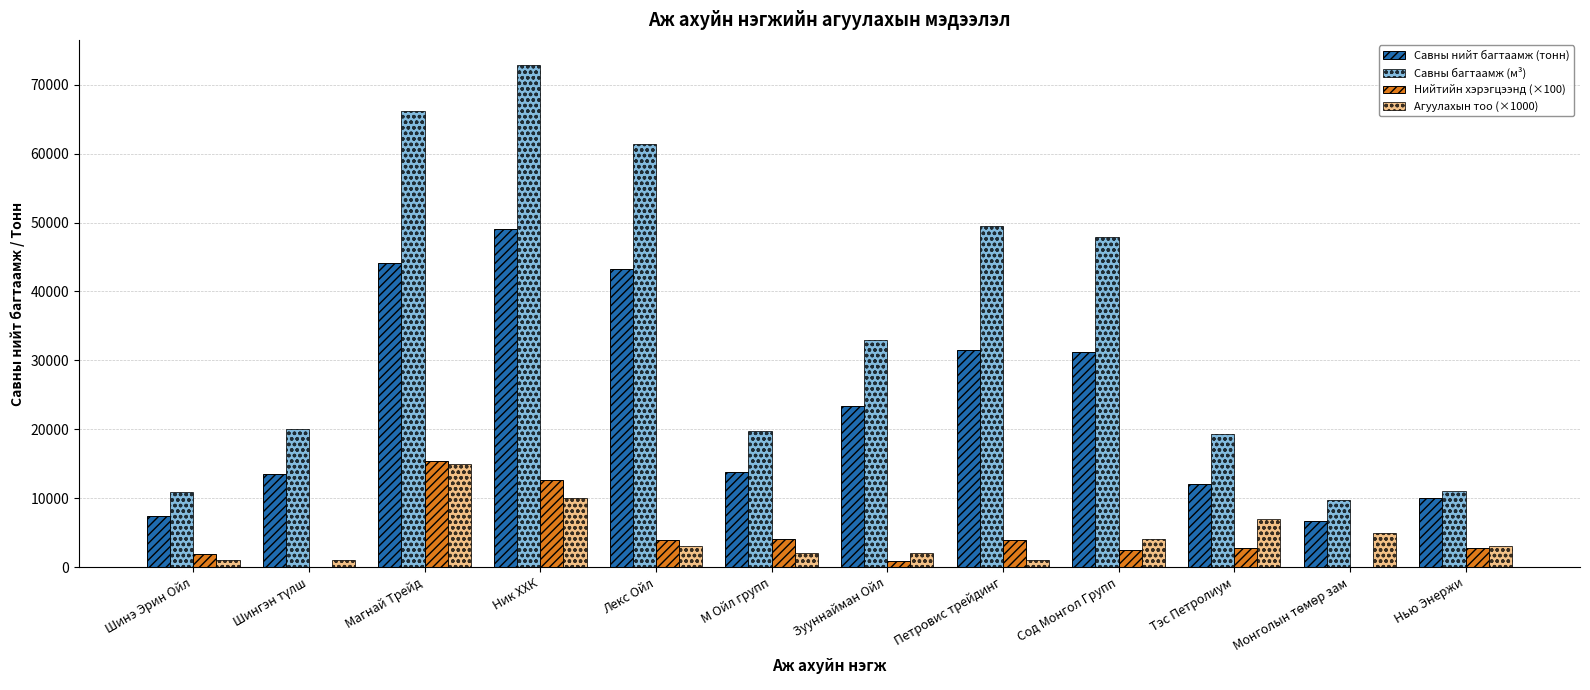

What is the highest value of the Нийтийн хэрэгцээнд (×100) series?

15400.0